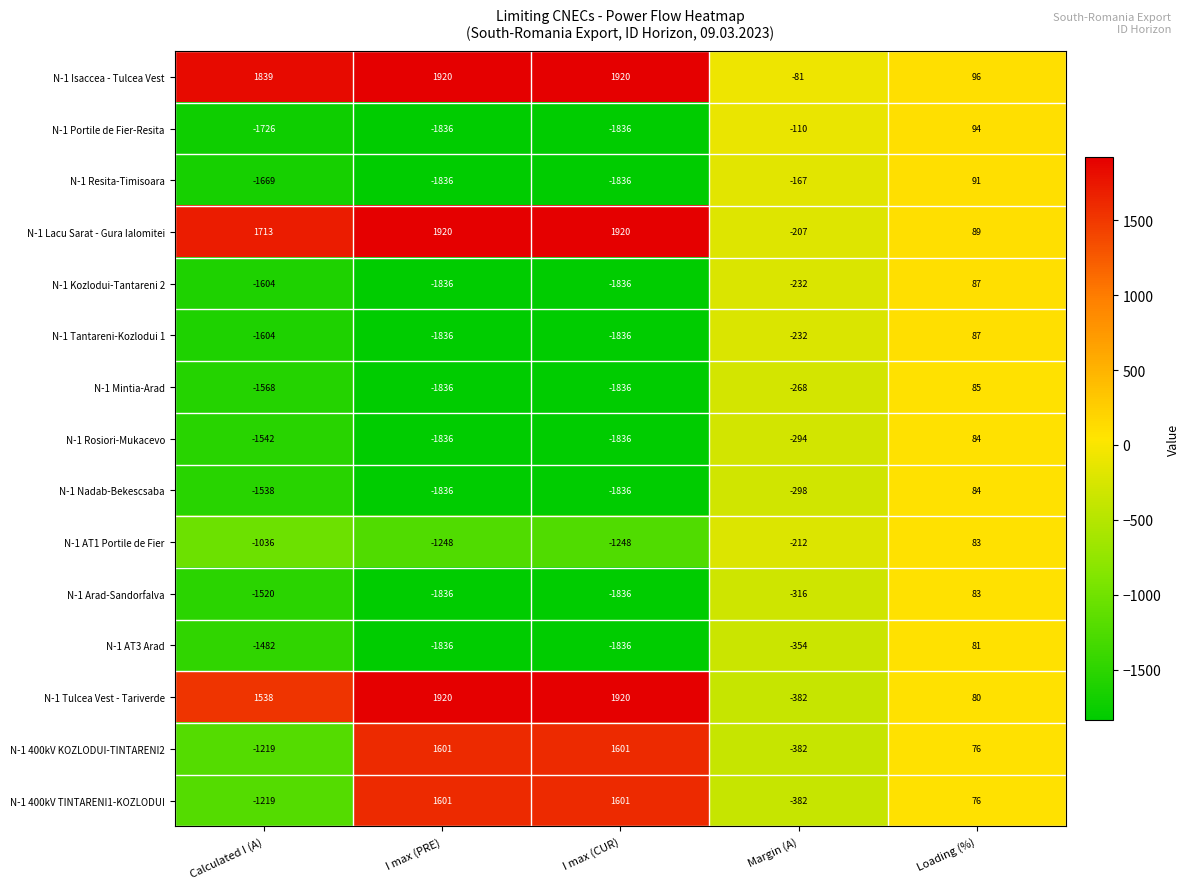

The N-1 Rosiori-Mukacevo series shows -2135 at Calculated I (A). True or false?

False